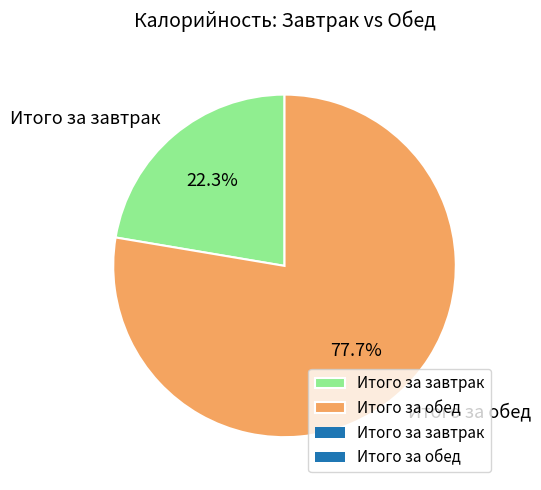

To the nearest percent, what portion does Итого за обед represent?

78%